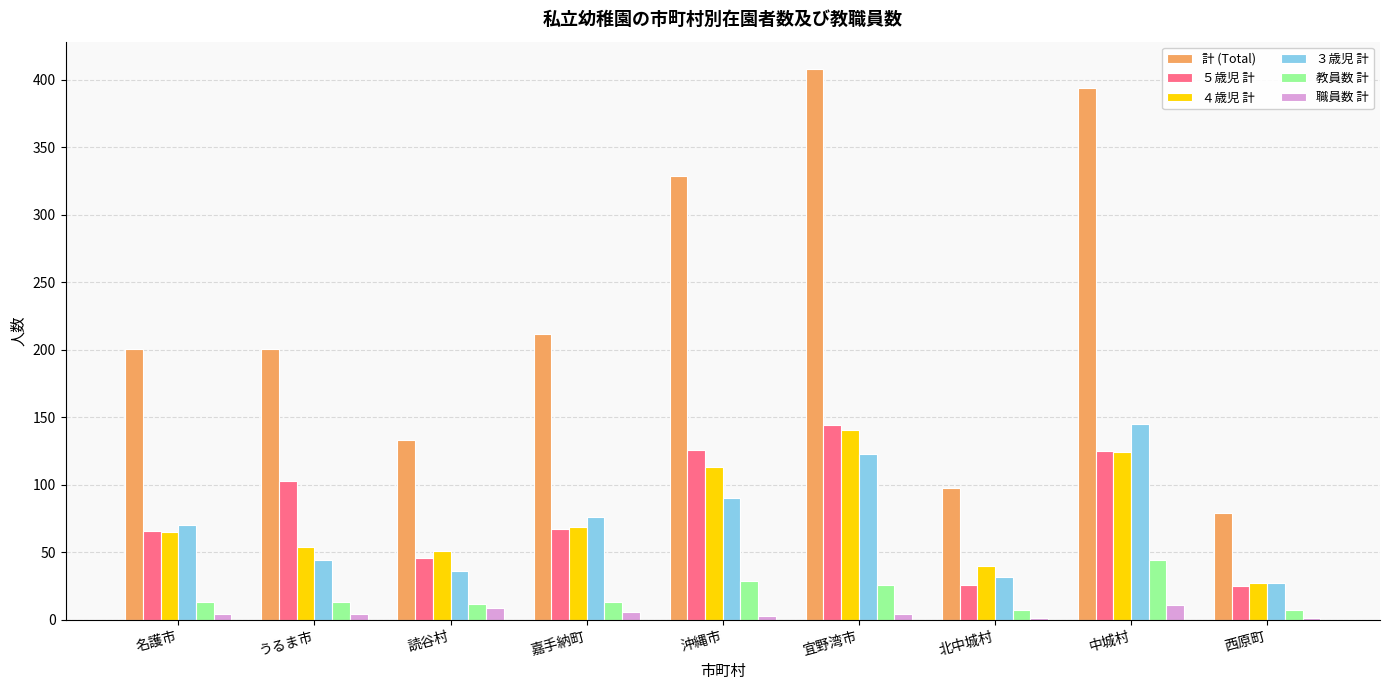

Is the value of 職員数 計 at 名護市 greater than the value of 計 (Total) at 北中城村?

No